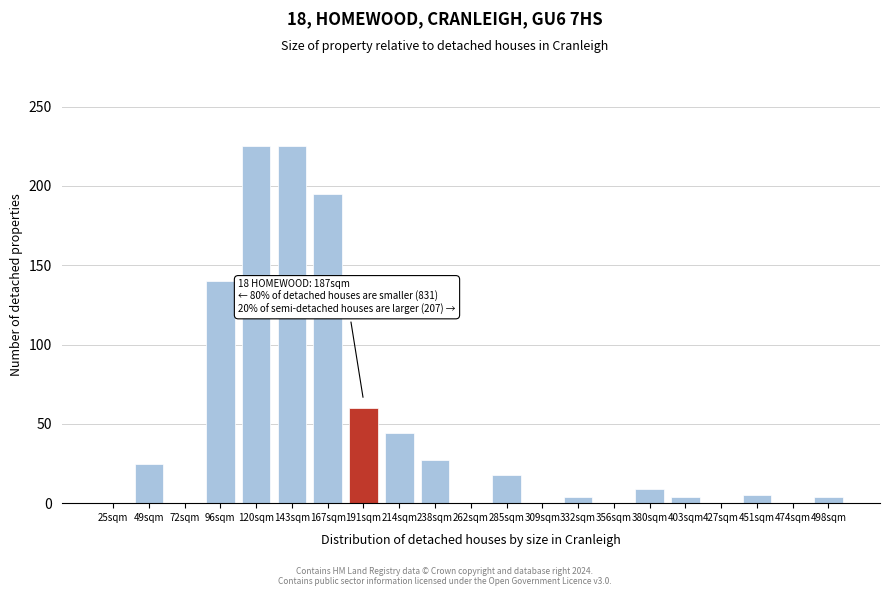

What is the sum of all values?

985